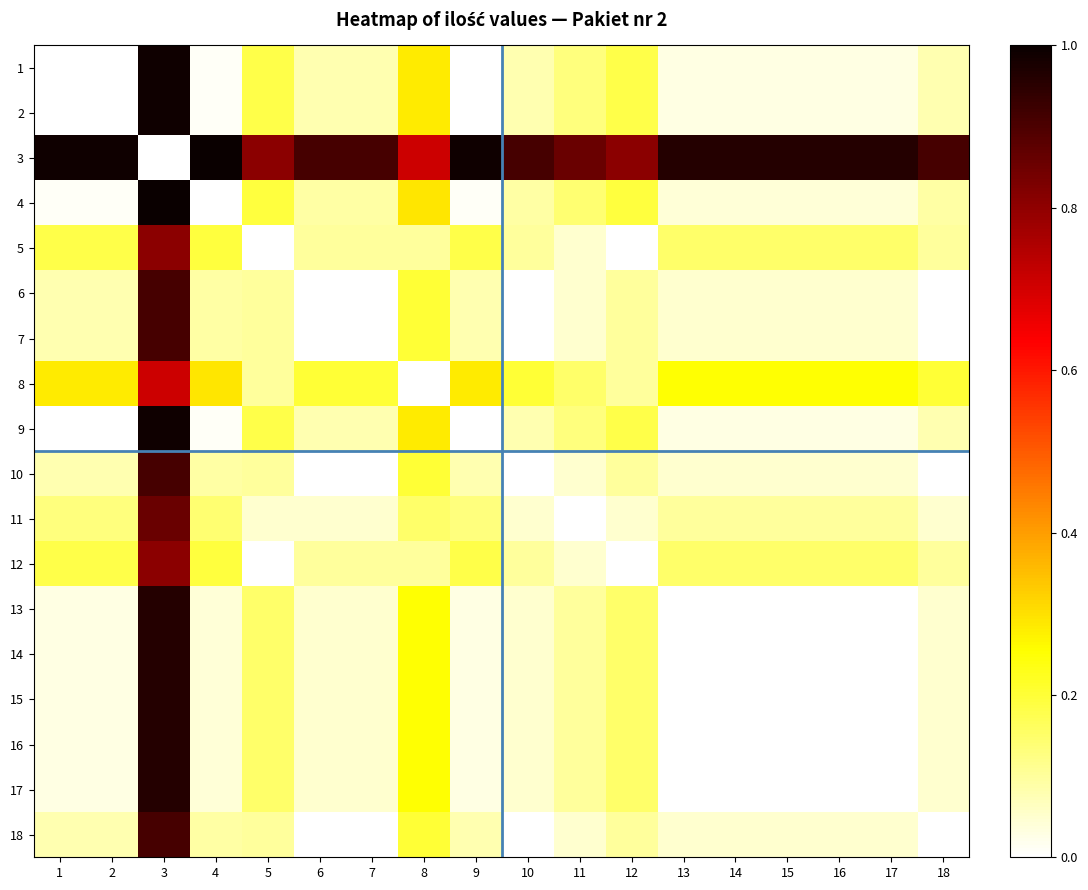

Reading right to left, list all the values displayed in this chart.

1: 18=0.1	17=0.0	16=0.0	15=0.0	14=0.0	13=0.0	12=0.2	11=0.1	10=0.1	9=0.0	8=0.3	7=0.1	6=0.1	5=0.2	4=0.0	3=1.0	2=0.0	1=0.0
2: 18=0.1	17=0.0	16=0.0	15=0.0	14=0.0	13=0.0	12=0.2	11=0.1	10=0.1	9=0.0	8=0.3	7=0.1	6=0.1	5=0.2	4=0.0	3=1.0	2=0.0	1=0.0
3: 18=0.9	17=1.0	16=1.0	15=1.0	14=1.0	13=1.0	12=0.8	11=0.9	10=0.9	9=1.0	8=0.7	7=0.9	6=0.9	5=0.8	4=1.0	3=0.0	2=1.0	1=1.0
4: 18=0.1	17=0.0	16=0.0	15=0.0	14=0.0	13=0.0	12=0.2	11=0.1	10=0.1	9=0.0	8=0.3	7=0.1	6=0.1	5=0.2	4=0.0	3=1.0	2=0.0	1=0.0
5: 18=0.1	17=0.2	16=0.2	15=0.2	14=0.2	13=0.2	12=0.0	11=0.1	10=0.1	9=0.2	8=0.1	7=0.1	6=0.1	5=0.0	4=0.2	3=0.8	2=0.2	1=0.2
6: 18=0.0	17=0.1	16=0.1	15=0.1	14=0.1	13=0.1	12=0.1	11=0.1	10=0.0	9=0.1	8=0.2	7=0.0	6=0.0	5=0.1	4=0.1	3=0.9	2=0.1	1=0.1
7: 18=0.0	17=0.1	16=0.1	15=0.1	14=0.1	13=0.1	12=0.1	11=0.1	10=0.0	9=0.1	8=0.2	7=0.0	6=0.0	5=0.1	4=0.1	3=0.9	2=0.1	1=0.1
8: 18=0.2	17=0.3	16=0.3	15=0.3	14=0.3	13=0.3	12=0.1	11=0.2	10=0.2	9=0.3	8=0.0	7=0.2	6=0.2	5=0.1	4=0.3	3=0.7	2=0.3	1=0.3
9: 18=0.1	17=0.0	16=0.0	15=0.0	14=0.0	13=0.0	12=0.2	11=0.1	10=0.1	9=0.0	8=0.3	7=0.1	6=0.1	5=0.2	4=0.0	3=1.0	2=0.0	1=0.0
10: 18=0.0	17=0.1	16=0.1	15=0.1	14=0.1	13=0.1	12=0.1	11=0.1	10=0.0	9=0.1	8=0.2	7=0.0	6=0.0	5=0.1	4=0.1	3=0.9	2=0.1	1=0.1
11: 18=0.1	17=0.1	16=0.1	15=0.1	14=0.1	13=0.1	12=0.1	11=0.0	10=0.1	9=0.1	8=0.2	7=0.1	6=0.1	5=0.1	4=0.1	3=0.9	2=0.1	1=0.1
12: 18=0.1	17=0.2	16=0.2	15=0.2	14=0.2	13=0.2	12=0.0	11=0.1	10=0.1	9=0.2	8=0.1	7=0.1	6=0.1	5=0.0	4=0.2	3=0.8	2=0.2	1=0.2
13: 18=0.1	17=0.0	16=0.0	15=0.0	14=0.0	13=0.0	12=0.2	11=0.1	10=0.1	9=0.0	8=0.3	7=0.1	6=0.1	5=0.2	4=0.0	3=1.0	2=0.0	1=0.0
14: 18=0.1	17=0.0	16=0.0	15=0.0	14=0.0	13=0.0	12=0.2	11=0.1	10=0.1	9=0.0	8=0.3	7=0.1	6=0.1	5=0.2	4=0.0	3=1.0	2=0.0	1=0.0
15: 18=0.1	17=0.0	16=0.0	15=0.0	14=0.0	13=0.0	12=0.2	11=0.1	10=0.1	9=0.0	8=0.3	7=0.1	6=0.1	5=0.2	4=0.0	3=1.0	2=0.0	1=0.0
16: 18=0.1	17=0.0	16=0.0	15=0.0	14=0.0	13=0.0	12=0.2	11=0.1	10=0.1	9=0.0	8=0.3	7=0.1	6=0.1	5=0.2	4=0.0	3=1.0	2=0.0	1=0.0
17: 18=0.1	17=0.0	16=0.0	15=0.0	14=0.0	13=0.0	12=0.2	11=0.1	10=0.1	9=0.0	8=0.3	7=0.1	6=0.1	5=0.2	4=0.0	3=1.0	2=0.0	1=0.0
18: 18=0.0	17=0.1	16=0.1	15=0.1	14=0.1	13=0.1	12=0.1	11=0.1	10=0.0	9=0.1	8=0.2	7=0.0	6=0.0	5=0.1	4=0.1	3=0.9	2=0.1	1=0.1